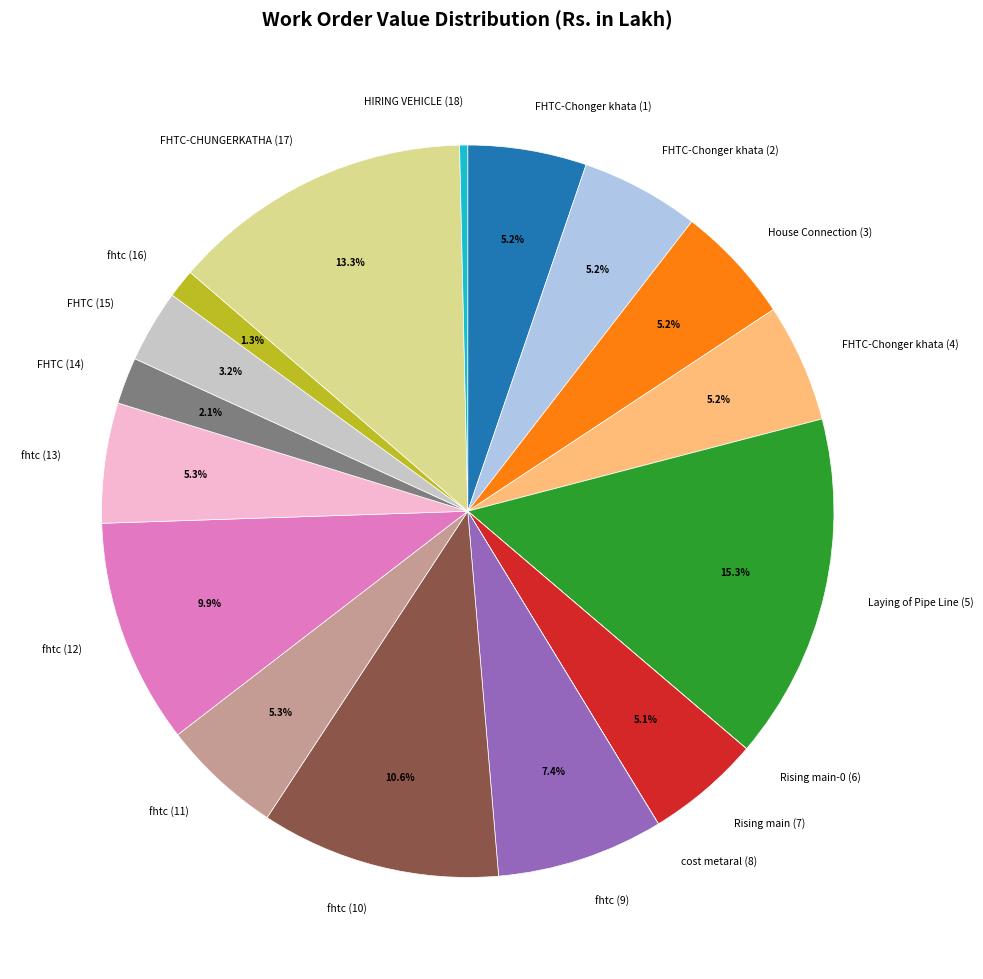

Which slice is the largest?

Laying of Pipe Line (5)